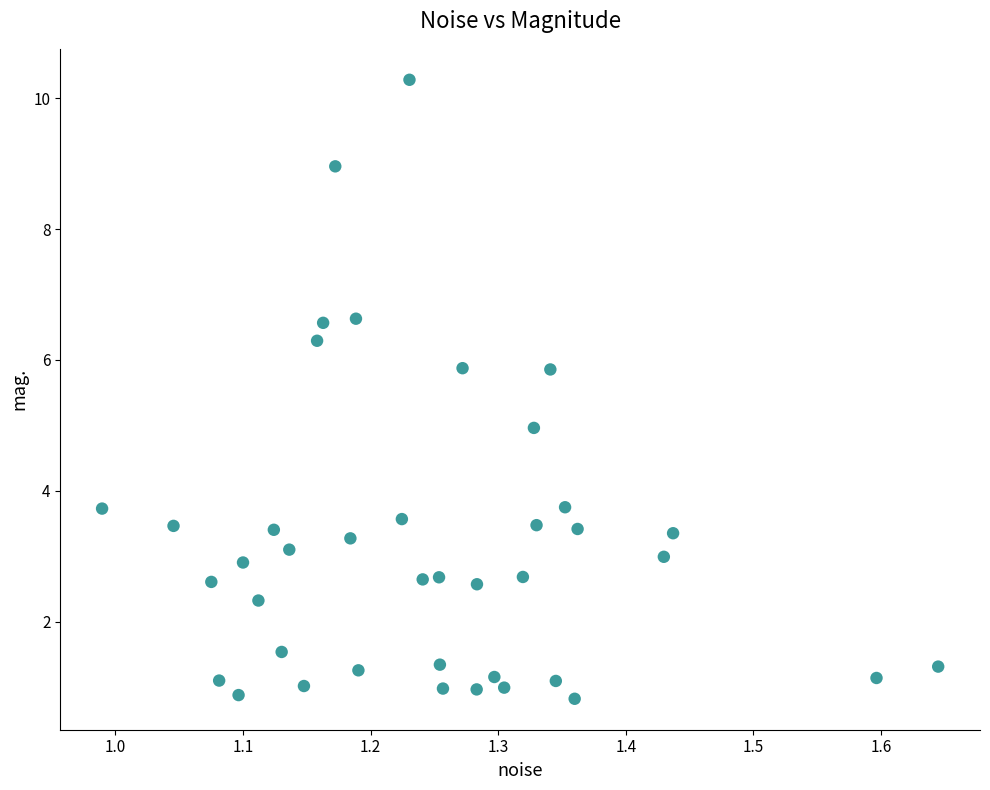

What is the range of X values (max minus min)?

0.7